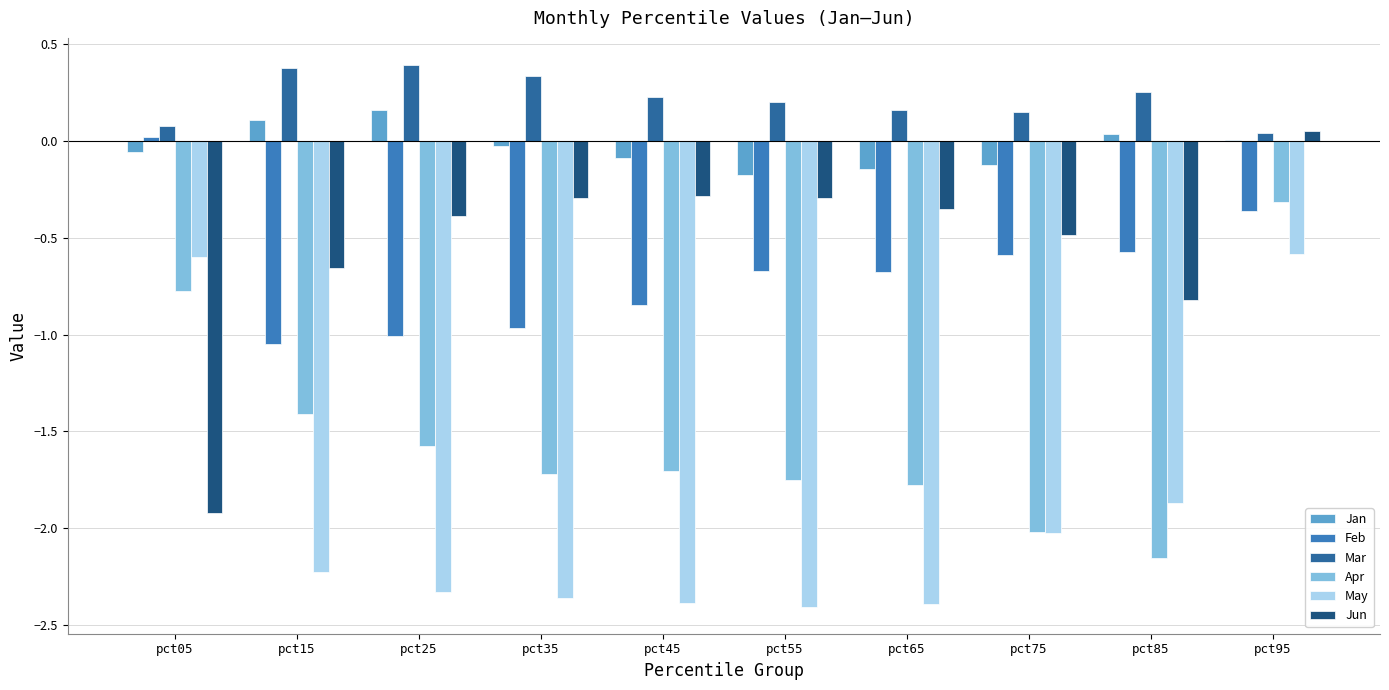

How many distinct data groups are displayed?

6